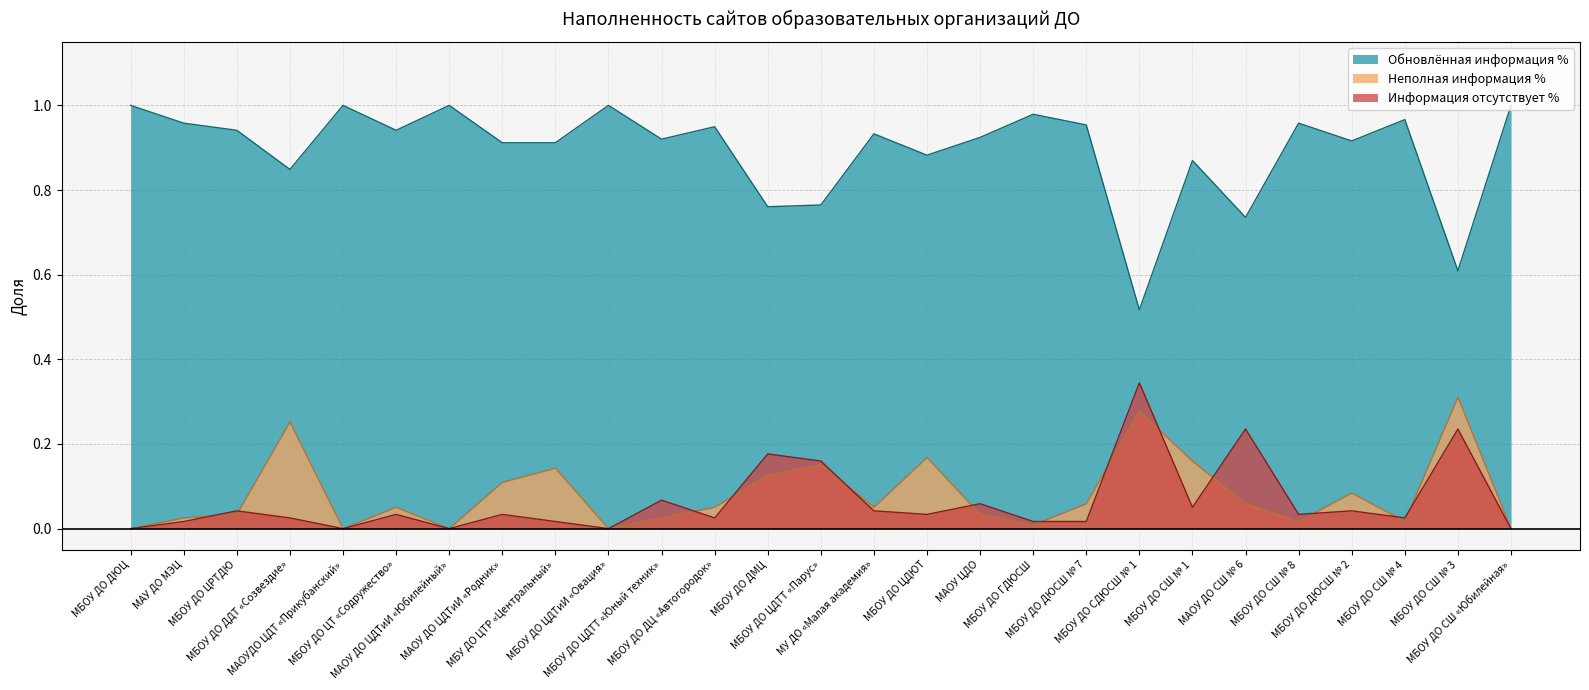

Reading left to right, extract all data points from this chart.

Обновлённая информация %: МБОУ ДО ДЮЦ=1.0	МАУ ДО МЭЦ=1.0	МБОУ ДО ЦРТДЮ=0.9	МБОУ ДО ДДТ «Созвездие»=0.8	МАОУДО ЦДТ «Прикубанский»=1.0	МБОУ ДО ЦТ «Содружество»=0.9	МАОУ ДО ЦДТиИ «Юбилейный»=1.0	МАОУ ДО ЦДТиИ «Родник»=0.9	МБУ ДО ЦТР «Центральный»=0.9	МБОУ ДО ЦДТиИ «Овация»=1.0	МБОУ ДО ЦДТТ «Юный техник»=0.9	МБОУ ДО ДЦ «Автогородок»=0.9	МБОУ ДО ДМЦ=0.8	МБОУ ДО ЦДТТ «Парус»=0.8	МУ ДО «Малая академия»=0.9	МБОУ ДО ЦДЮТ=0.9	МАОУ ЦДО=0.9	МБОУ ДО ГДЮСШ=1.0	МБОУ ДО ДЮСШ № 7=1.0	МБОУ ДО СДЮСШ № 1=0.5	МБОУ ДО СШ № 1=0.9	МАОУ ДО СШ № 6=0.7	МБОУ ДО СШ № 8=1.0	МБОУ ДО ДЮСШ № 2=0.9	МБОУ ДО СШ № 4=1.0	МБОУ ДО СШ № 3=0.6	МБОУ ДО СШ «Юбилейная»=1.0
Неполная информация %: МБОУ ДО ДЮЦ=0.0	МАУ ДО МЭЦ=0.0	МБОУ ДО ЦРТДЮ=0.0	МБОУ ДО ДДТ «Созвездие»=0.3	МАОУДО ЦДТ «Прикубанский»=0.0	МБОУ ДО ЦТ «Содружество»=0.1	МАОУ ДО ЦДТиИ «Юбилейный»=0.0	МАОУ ДО ЦДТиИ «Родник»=0.1	МБУ ДО ЦТР «Центральный»=0.1	МБОУ ДО ЦДТиИ «Овация»=0.0	МБОУ ДО ЦДТТ «Юный техник»=0.0	МБОУ ДО ДЦ «Автогородок»=0.1	МБОУ ДО ДМЦ=0.1	МБОУ ДО ЦДТТ «Парус»=0.2	МУ ДО «Малая академия»=0.1	МБОУ ДО ЦДЮТ=0.2	МАОУ ЦДО=0.0	МБОУ ДО ГДЮСШ=0.0	МБОУ ДО ДЮСШ № 7=0.1	МБОУ ДО СДЮСШ № 1=0.3	МБОУ ДО СШ № 1=0.2	МАОУ ДО СШ № 6=0.1	МБОУ ДО СШ № 8=0.0	МБОУ ДО ДЮСШ № 2=0.1	МБОУ ДО СШ № 4=0.0	МБОУ ДО СШ № 3=0.3	МБОУ ДО СШ «Юбилейная»=0.0
Информация отсутствует %: МБОУ ДО ДЮЦ=0.0	МАУ ДО МЭЦ=0.0	МБОУ ДО ЦРТДЮ=0.0	МБОУ ДО ДДТ «Созвездие»=0.0	МАОУДО ЦДТ «Прикубанский»=0.0	МБОУ ДО ЦТ «Содружество»=0.0	МАОУ ДО ЦДТиИ «Юбилейный»=0.0	МАОУ ДО ЦДТиИ «Родник»=0.0	МБУ ДО ЦТР «Центральный»=0.0	МБОУ ДО ЦДТиИ «Овация»=0.0	МБОУ ДО ЦДТТ «Юный техник»=0.1	МБОУ ДО ДЦ «Автогородок»=0.0	МБОУ ДО ДМЦ=0.2	МБОУ ДО ЦДТТ «Парус»=0.2	МУ ДО «Малая академия»=0.0	МБОУ ДО ЦДЮТ=0.0	МАОУ ЦДО=0.1	МБОУ ДО ГДЮСШ=0.0	МБОУ ДО ДЮСШ № 7=0.0	МБОУ ДО СДЮСШ № 1=0.3	МБОУ ДО СШ № 1=0.1	МАОУ ДО СШ № 6=0.2	МБОУ ДО СШ № 8=0.0	МБОУ ДО ДЮСШ № 2=0.0	МБОУ ДО СШ № 4=0.0	МБОУ ДО СШ № 3=0.2	МБОУ ДО СШ «Юбилейная»=0.0